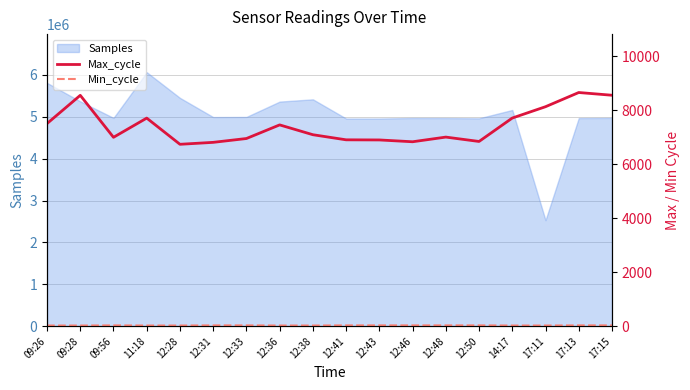

What is the maximum value for Samples?

6063534